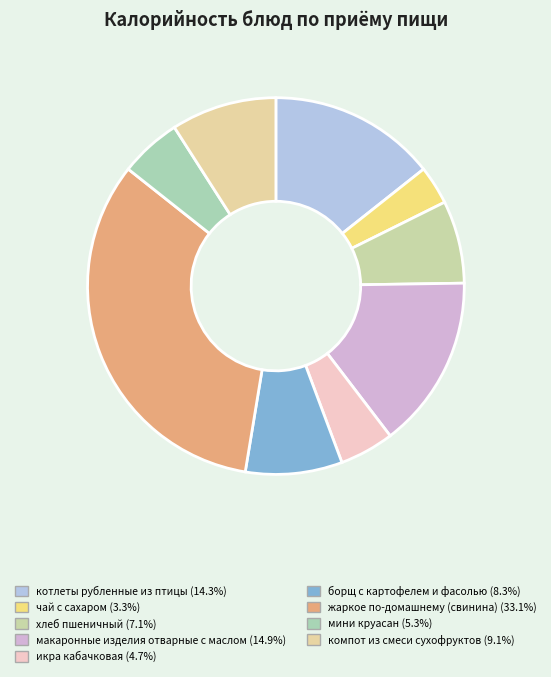

Which slice is the largest?

жаркое по-домашнему (свинина)